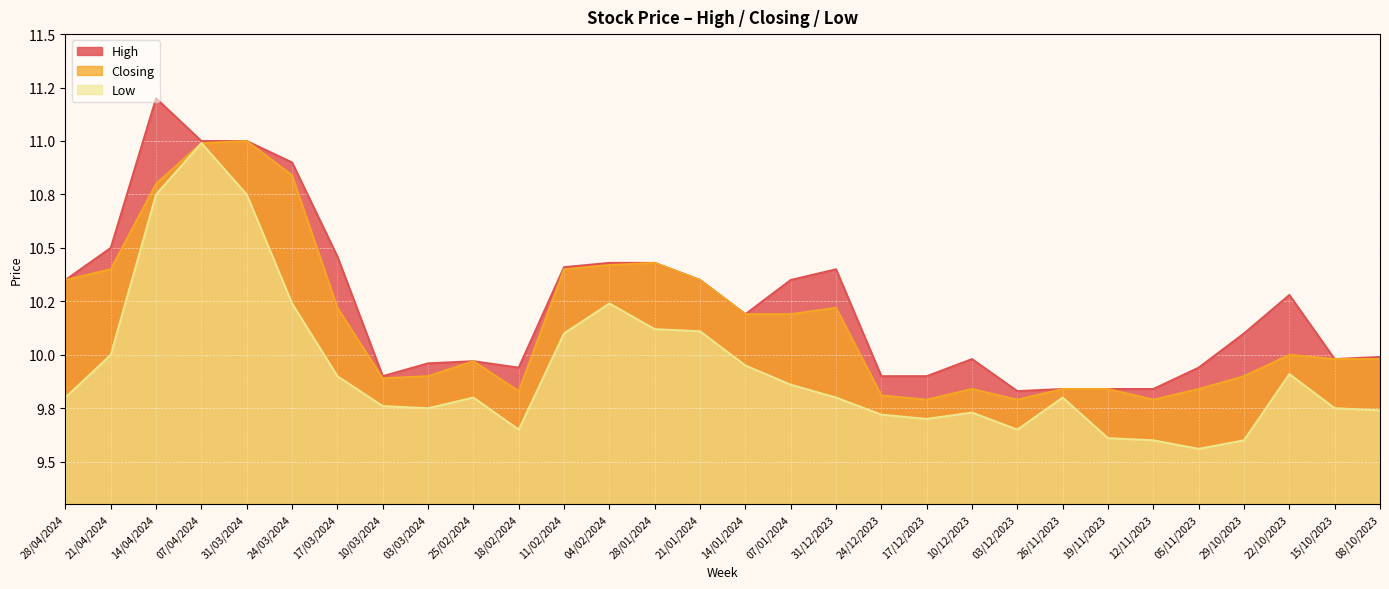

What is the sum of the Closing values at 26/11/2023 and 24/03/2024?

20.7